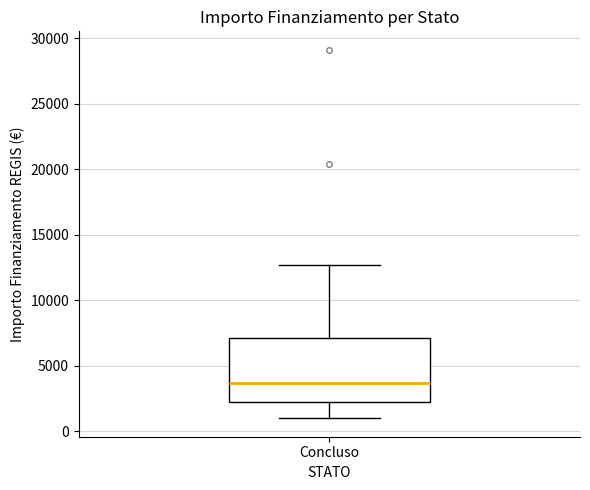

Transcribe this box plot: give where the median line is, the range the box spans, and where the two whiskers end, as read against the y-axis. The values are not printed on the chart, so give them approximately, as read against the axis.

median 3500, box 2000 to 7000, whiskers 1000 to 12500